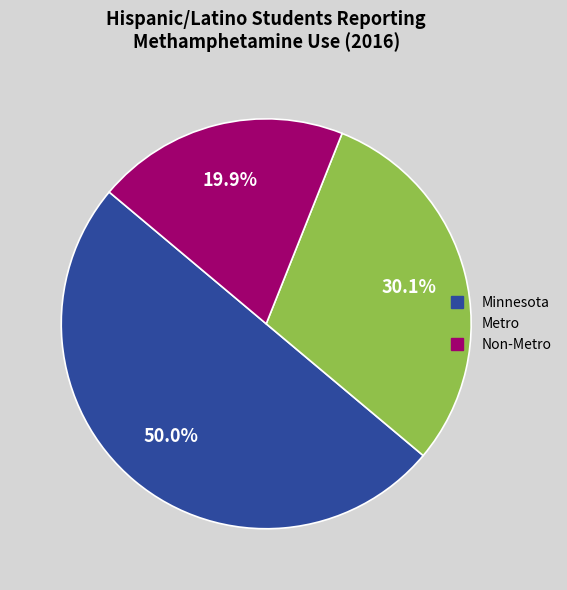

Which slice is the largest?

Minnesota